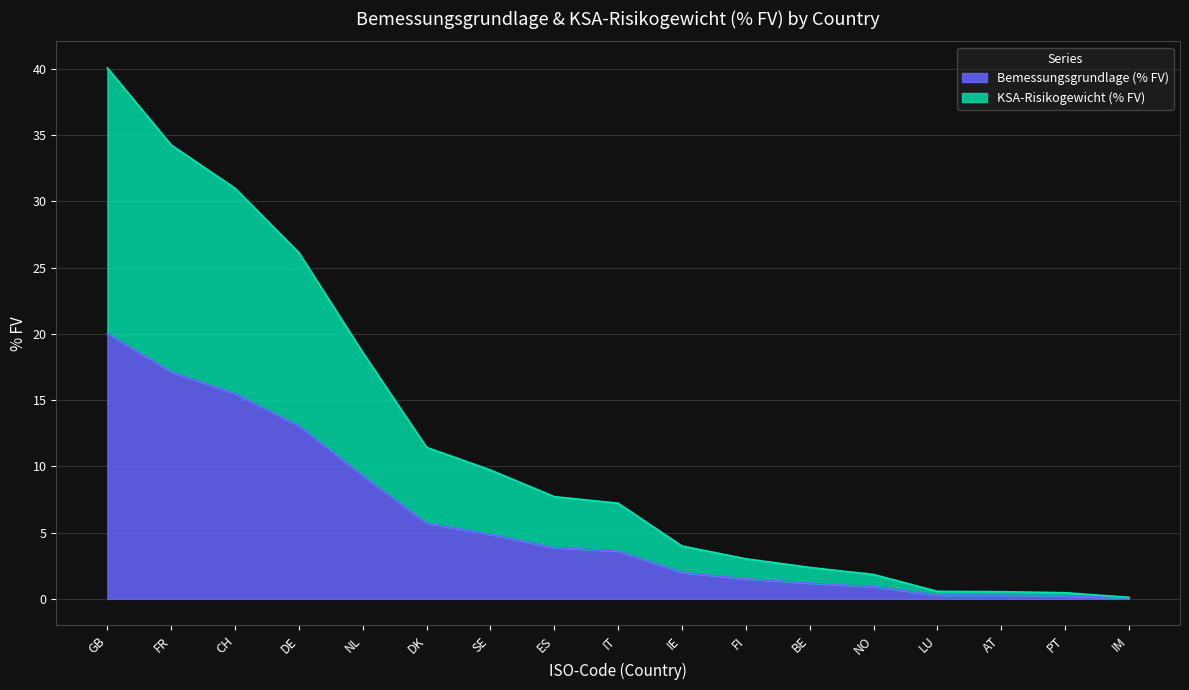

How many distinct data groups are displayed?

2